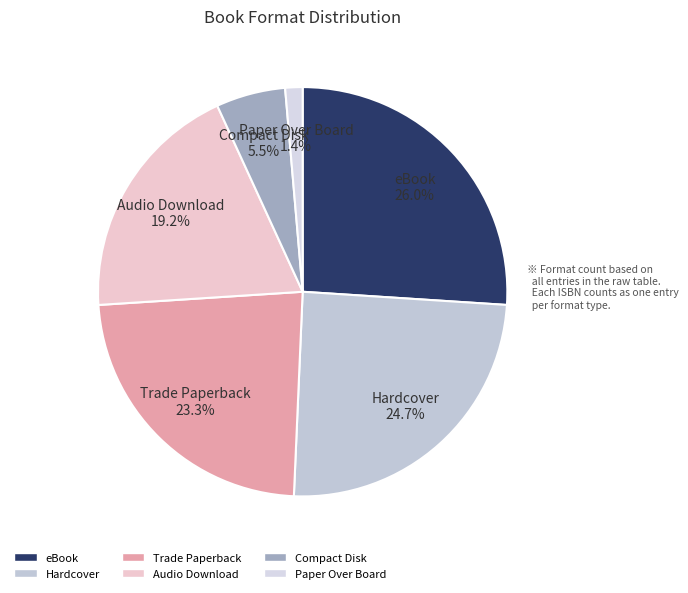

Is Compact Disk the majority of the pie?

No